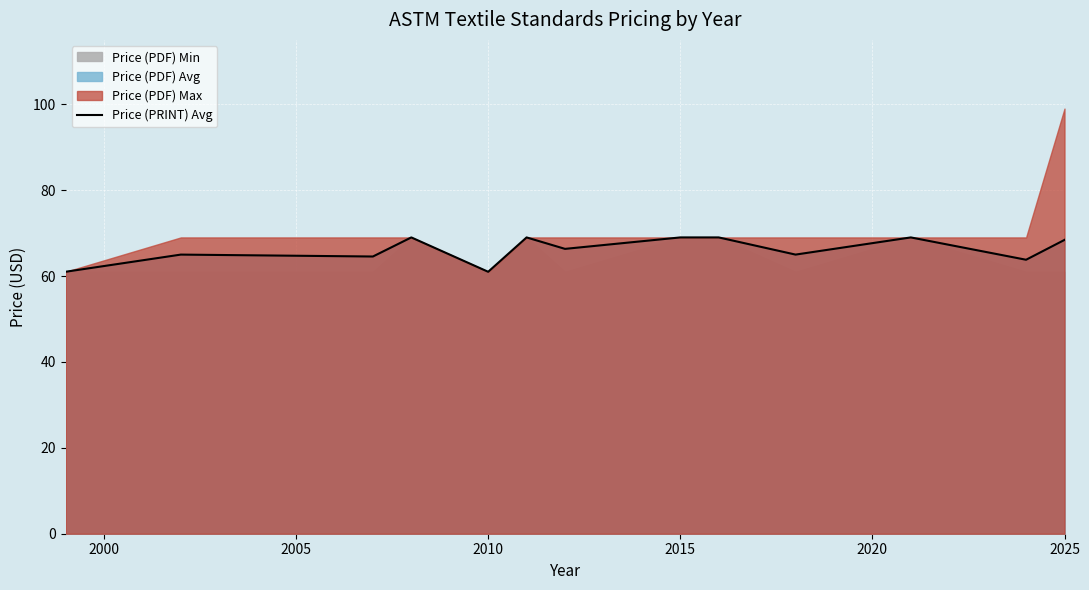

The Price (PRINT) Avg series shows 14.9 at 2015. True or false?

False